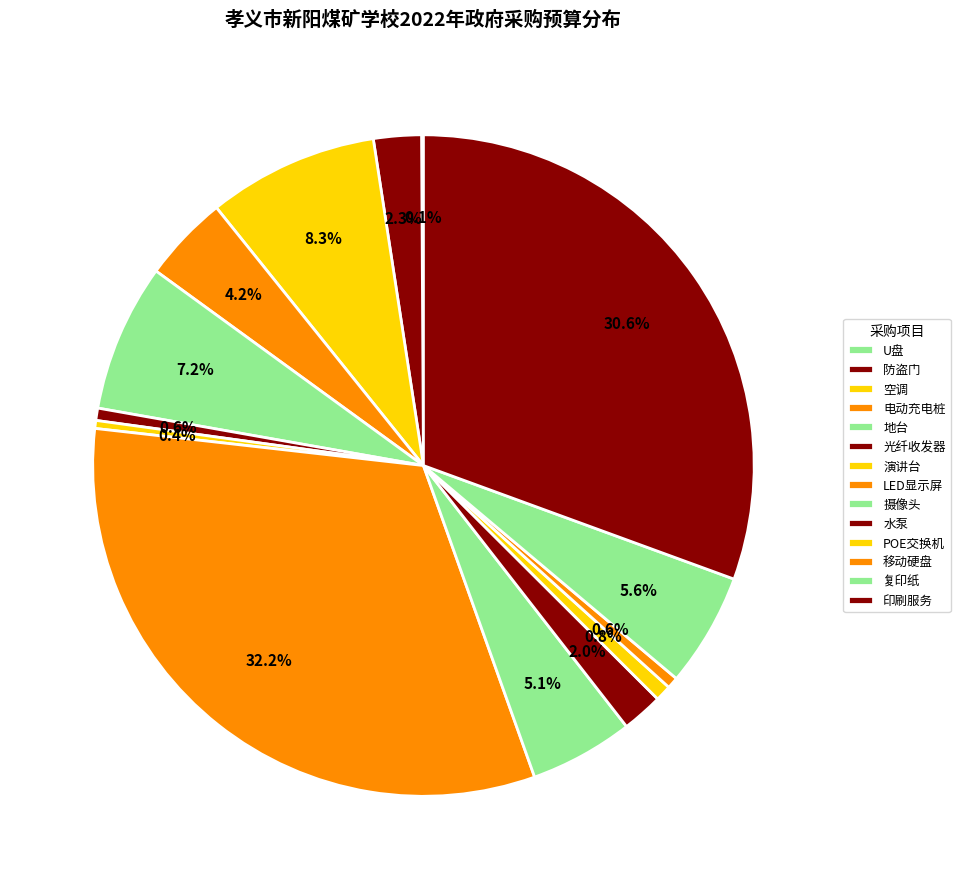

Combined, do 水泵 and 空调 account for over 50%?

No